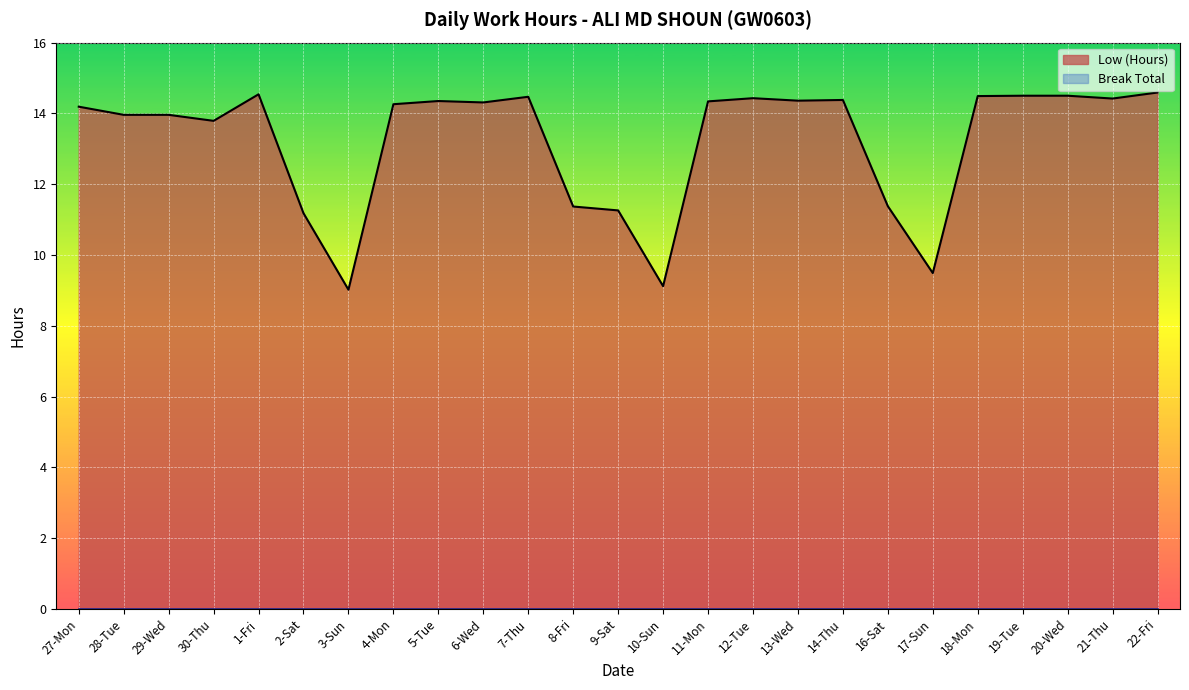

What is the smallest value displayed?

0.0